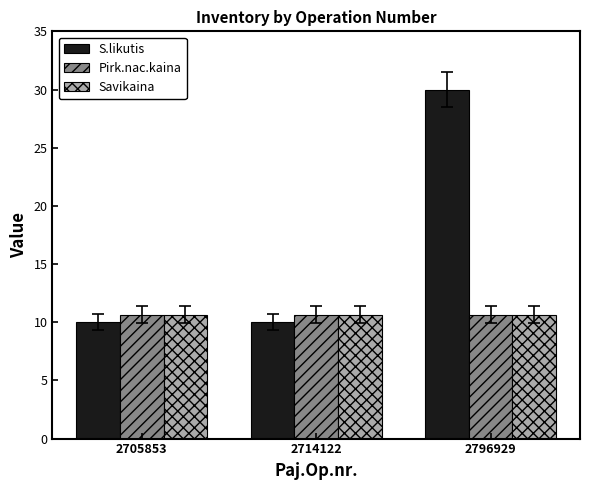

What is the approximate value of Savikaina at 2714122?

10.6